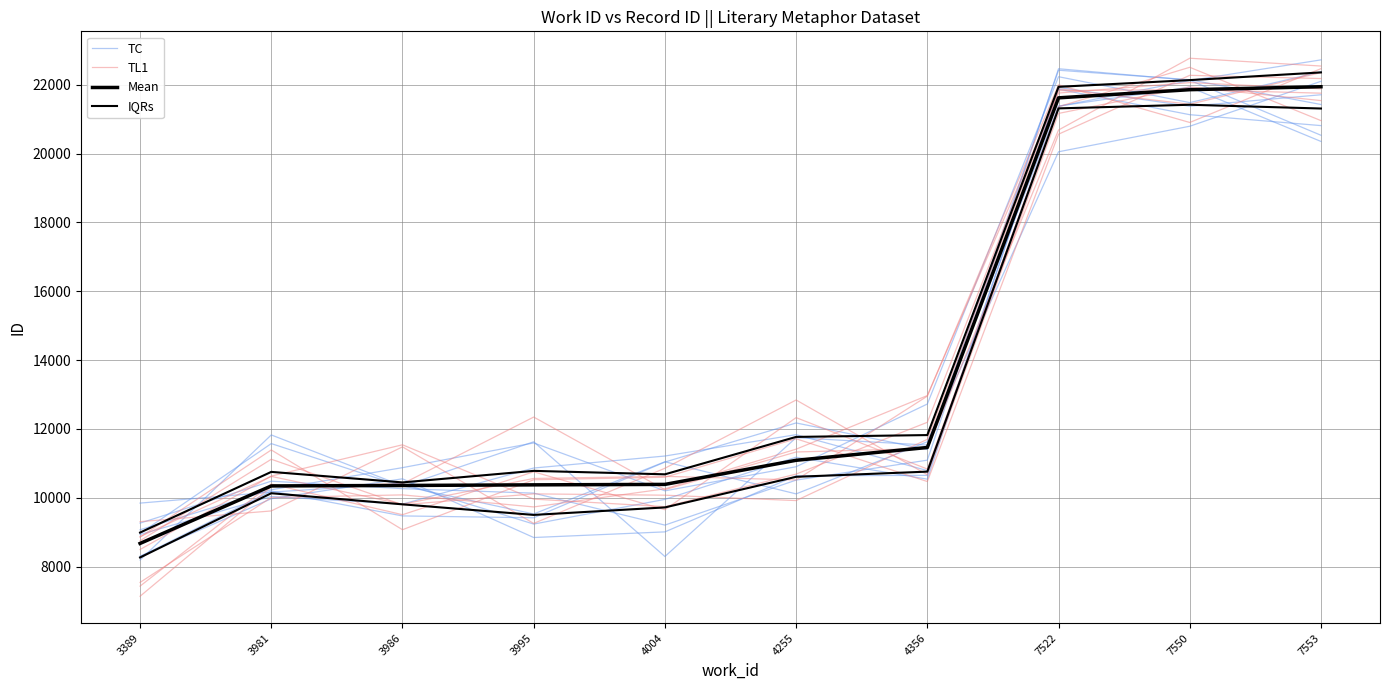

Where does the Mean series first go above 11088?

4356